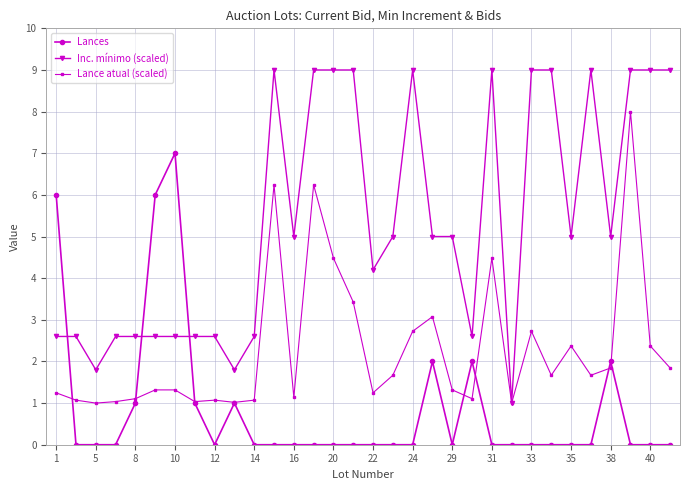

List the series in order of their overall mean, lowest first.

Lances, Lance atual (scaled), Inc. mínimo (scaled)